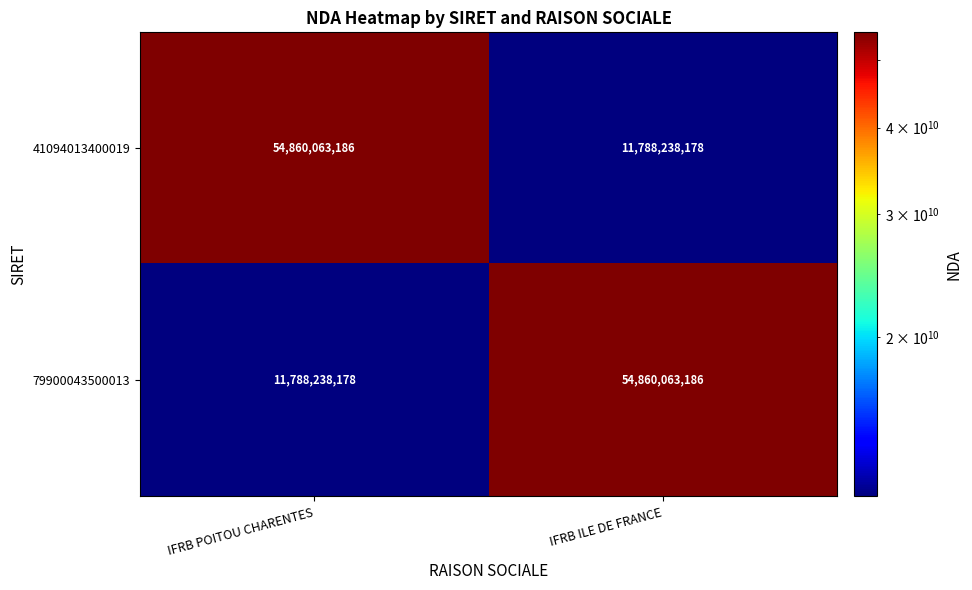

What is the spread (max minus min) of values at IFRB ILE DE FRANCE?

43071825008